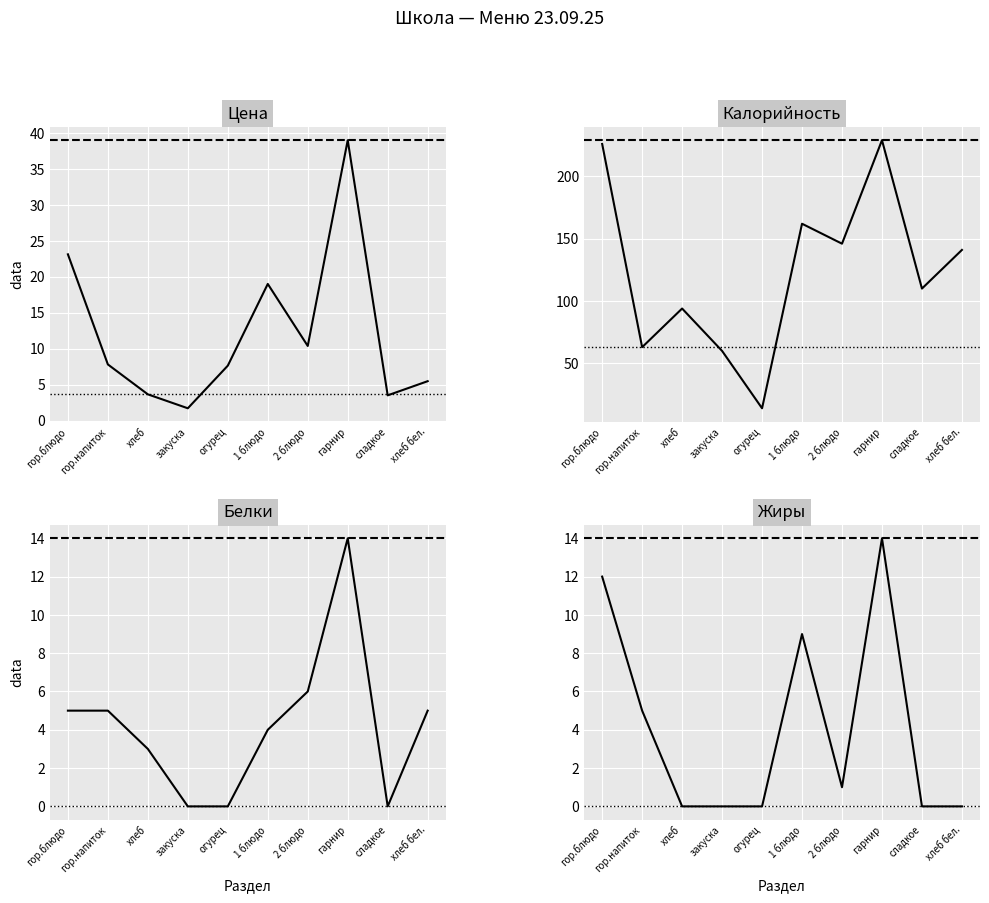

Is the value of Калорийность at гарнир greater than the value of Жиры at гор.блюдо?

Yes